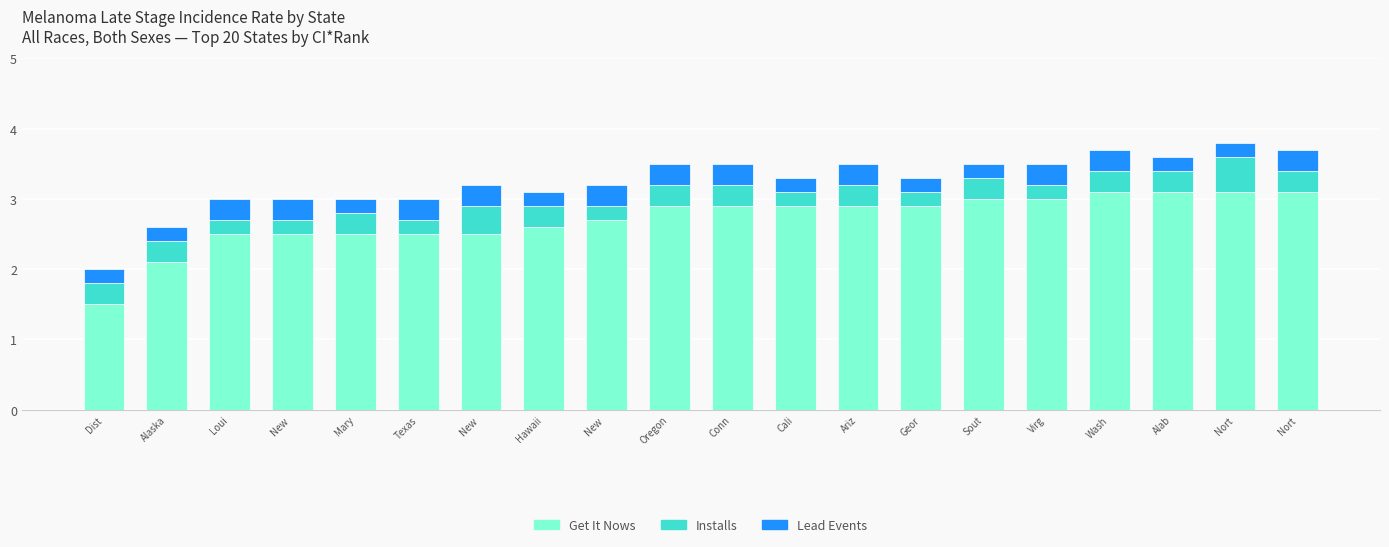

Read the Lead Events value at New .

0.3